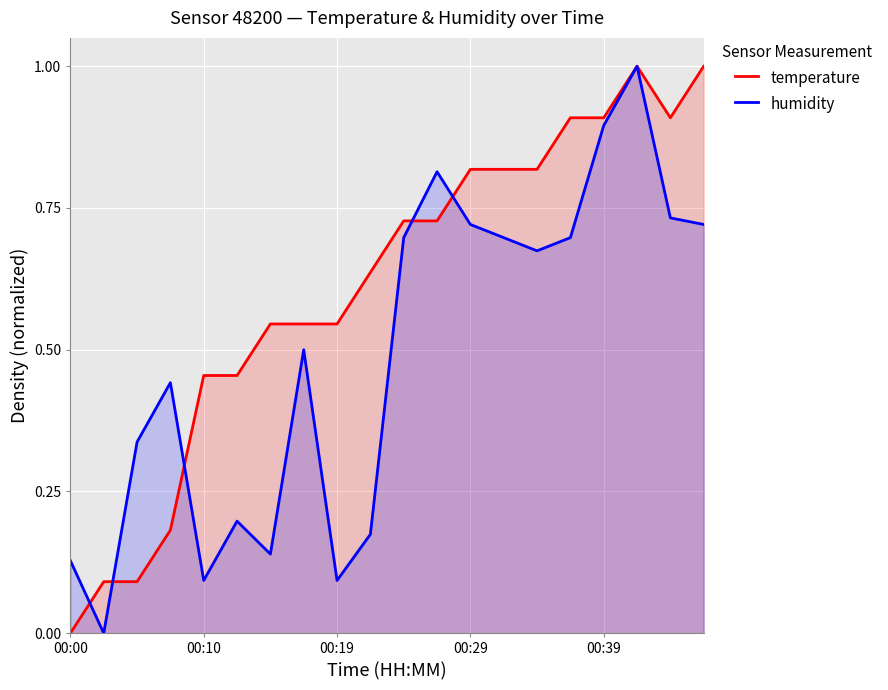

How many lines are shown in the chart?

2